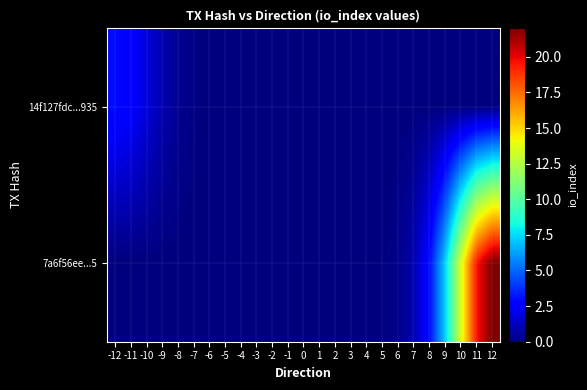

Reading right to left, what are all the values shown in this chart?

14f127fdc...935: 12=0.0	11=0.0	10=0.0	9=0.0	8=0.0	7=0.0	6=0.0	5=0.0	4=0.0	3=0.0	2=0.0	1=0.0	0=0.0	-1=0.0	-2=0.0	-3=0.0	-4=0.0	-5=0.0	-6=0.0	-7=0.1	-8=0.4	-9=1.0	-10=1.8	-11=2.6	-12=3.0
7a6f56ee...5: 12=22.0	11=19.4	10=13.3	9=7.1	8=3.0	7=1.0	6=0.2	5=0.0	4=0.0	3=0.0	2=0.0	1=0.0	0=0.0	-1=0.0	-2=0.0	-3=0.0	-4=0.0	-5=0.0	-6=0.0	-7=0.0	-8=0.0	-9=0.0	-10=0.0	-11=0.0	-12=0.0